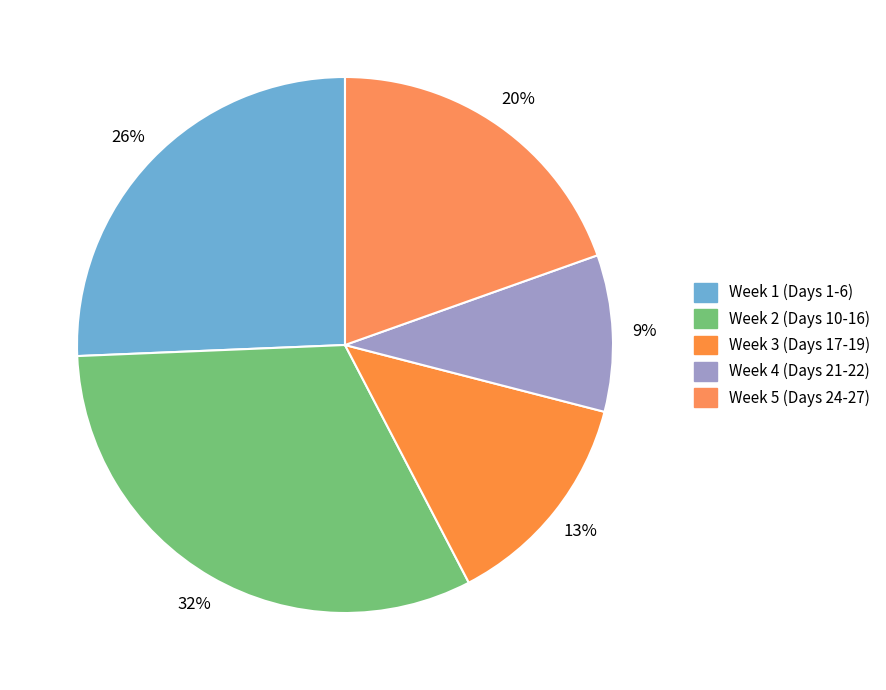

Count the number of slices in the pie.

5